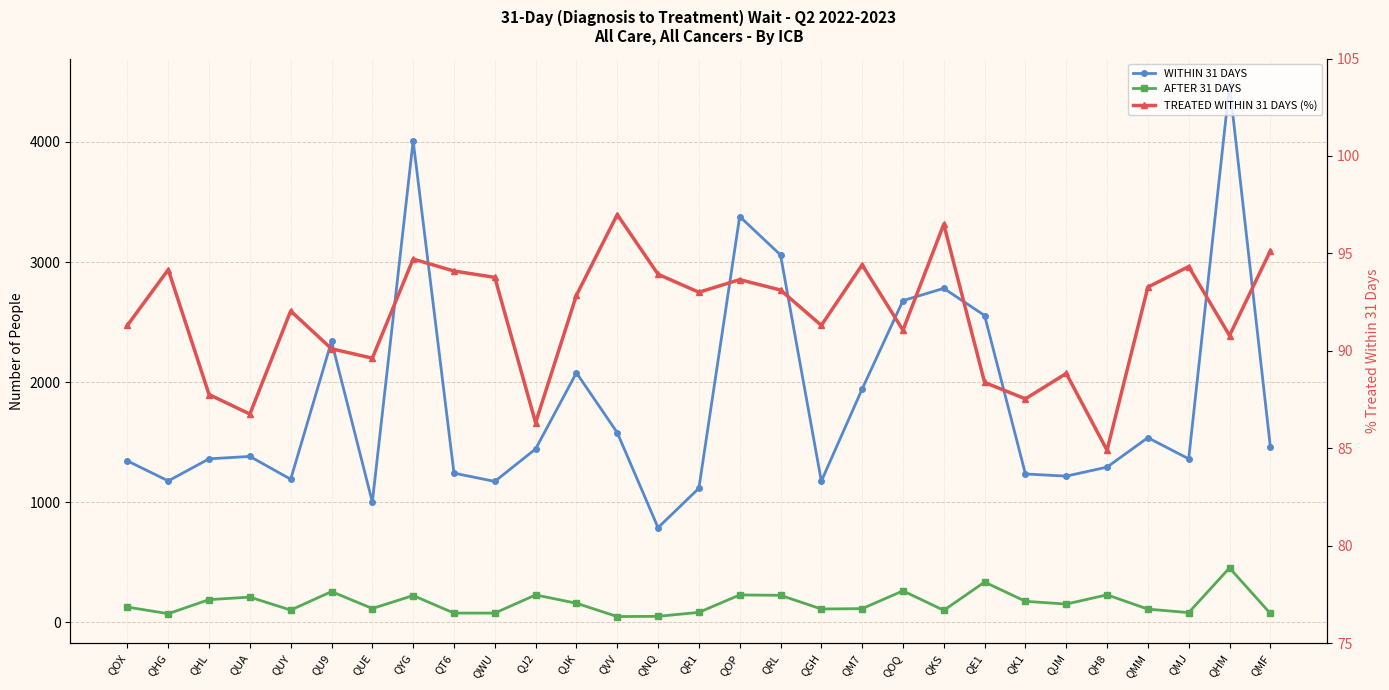

Which label corresponds to the smallest value in the chart?

QVV